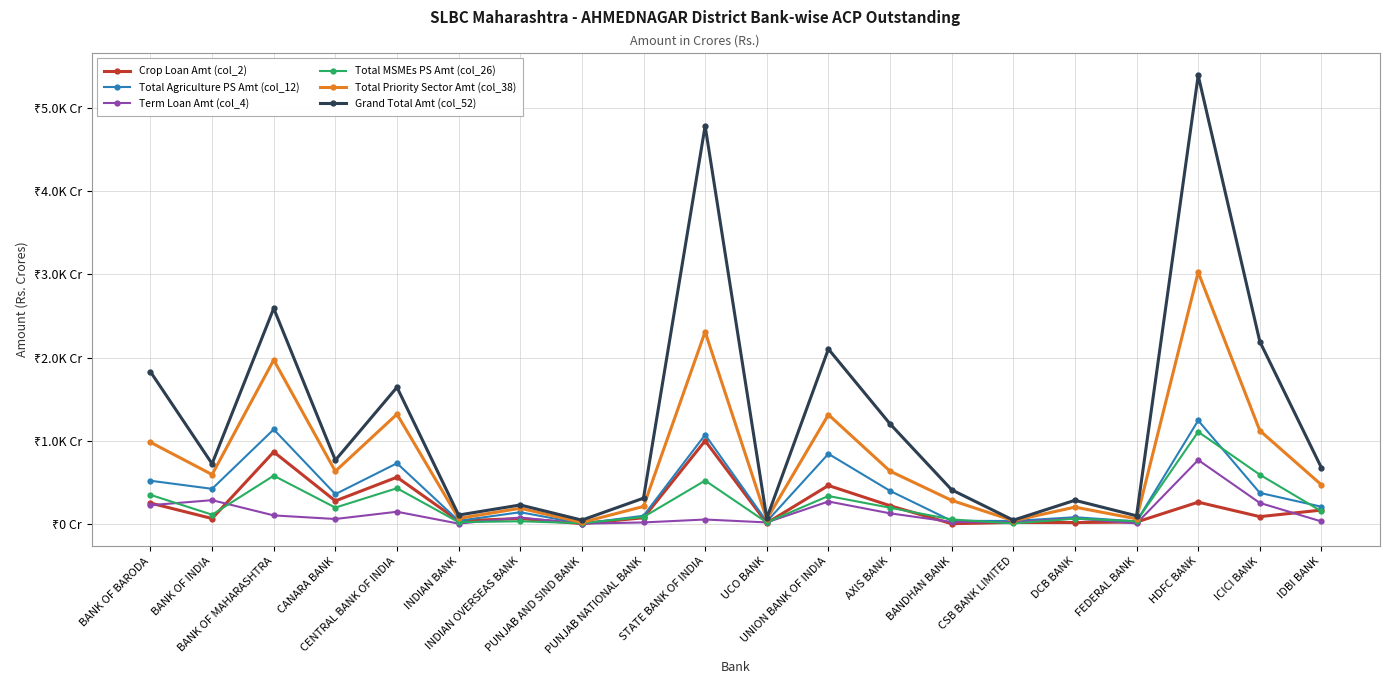

What are all the series names shown in the legend?

Crop Loan Amt (col_2), Total Agriculture PS Amt (col_12), Term Loan Amt (col_4), Total MSMEs PS Amt (col_26), Total Priority Sector Amt (col_38), Grand Total Amt (col_52)